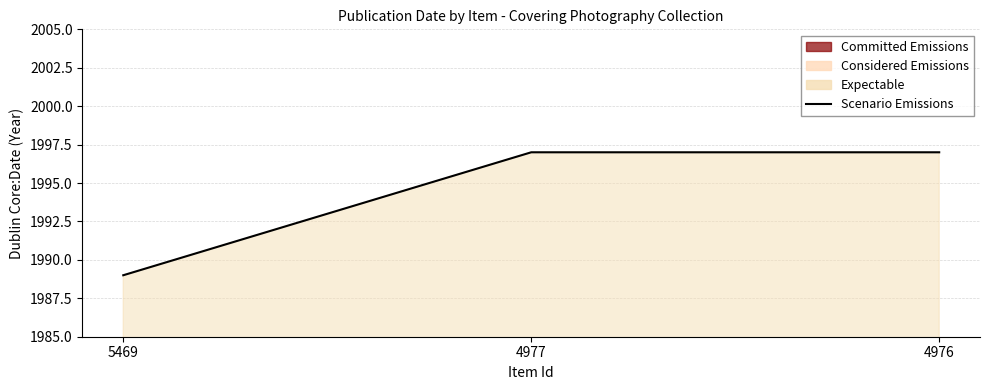

How many values are between 1989 and 1997?

3